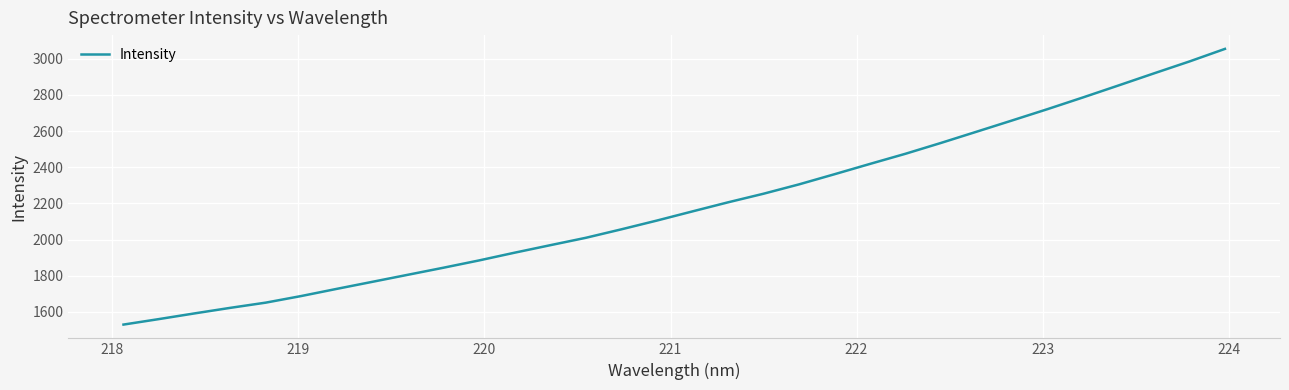

What is the difference between the maximum and minimum values?

1524.5